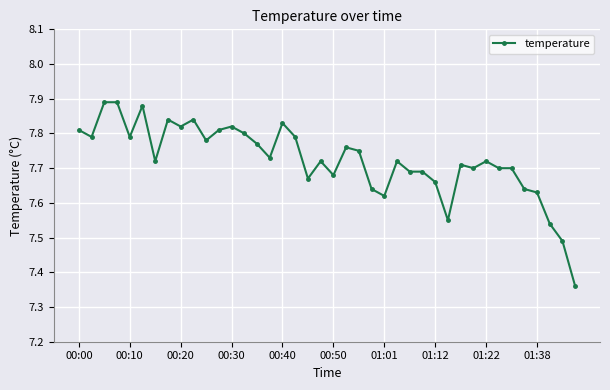

How many values are between 7 and 8?

40